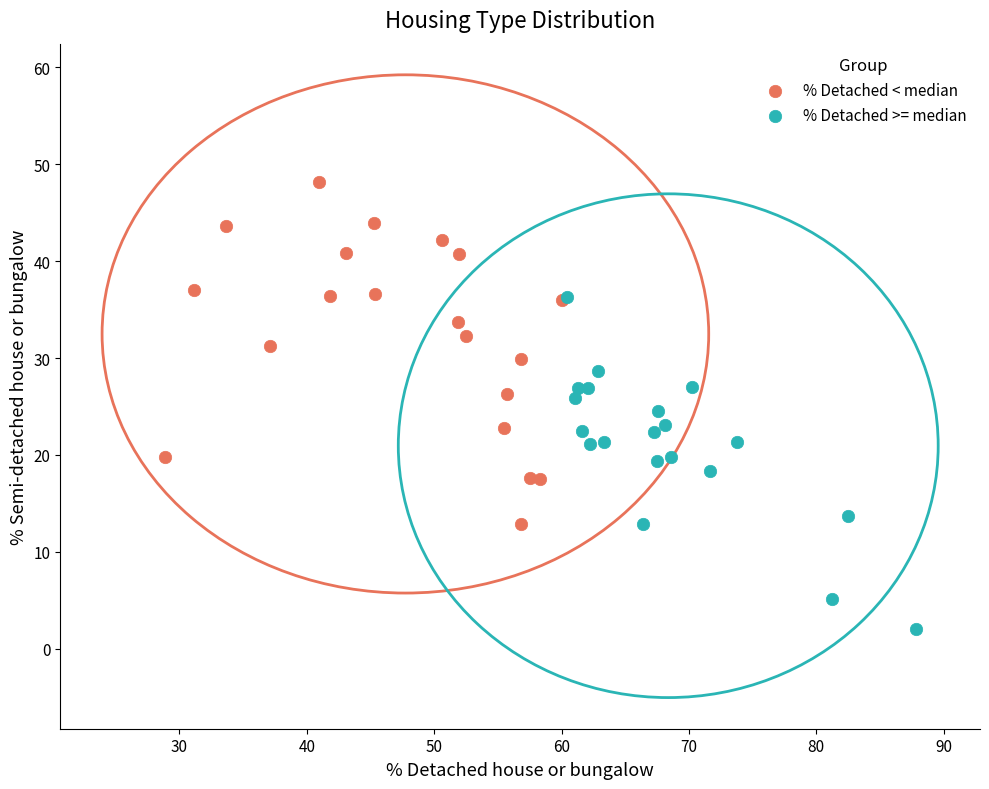

Which series contains the lowest Y value?

% Detached >= median